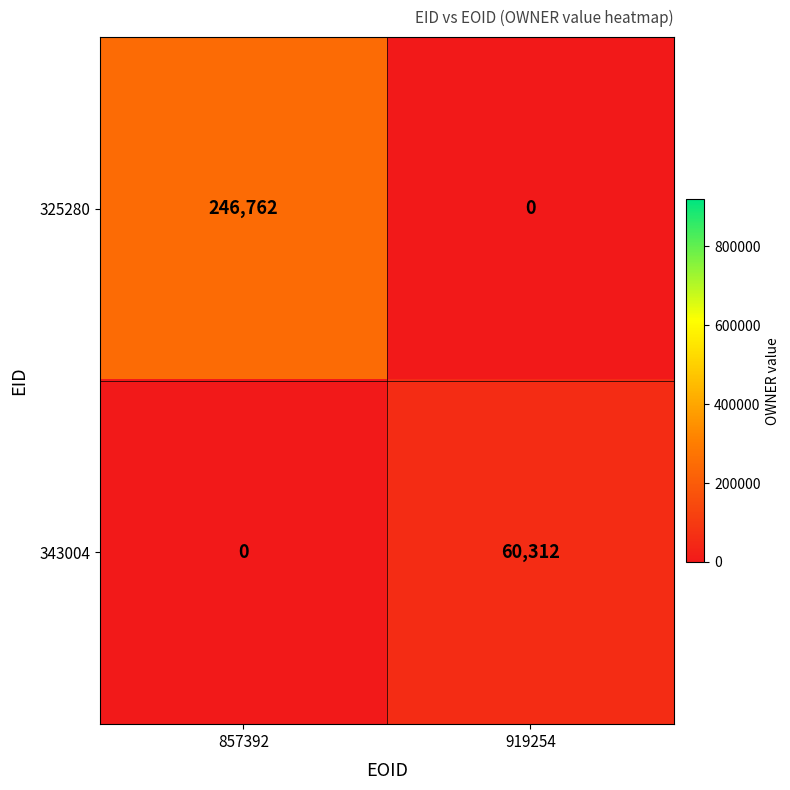

What is the average value of the 325280 series?

123381